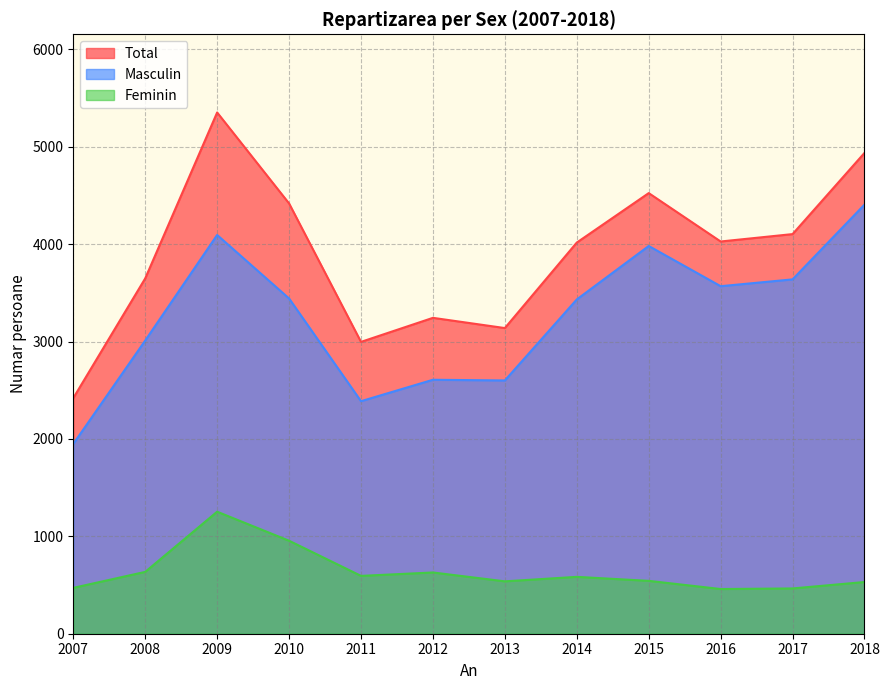

What is the value of the Masculin point at the 3rd from the left?

4095